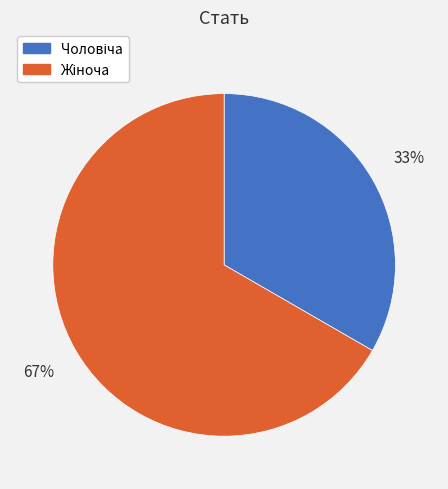

To the nearest percent, what is the average slice percentage?

50%